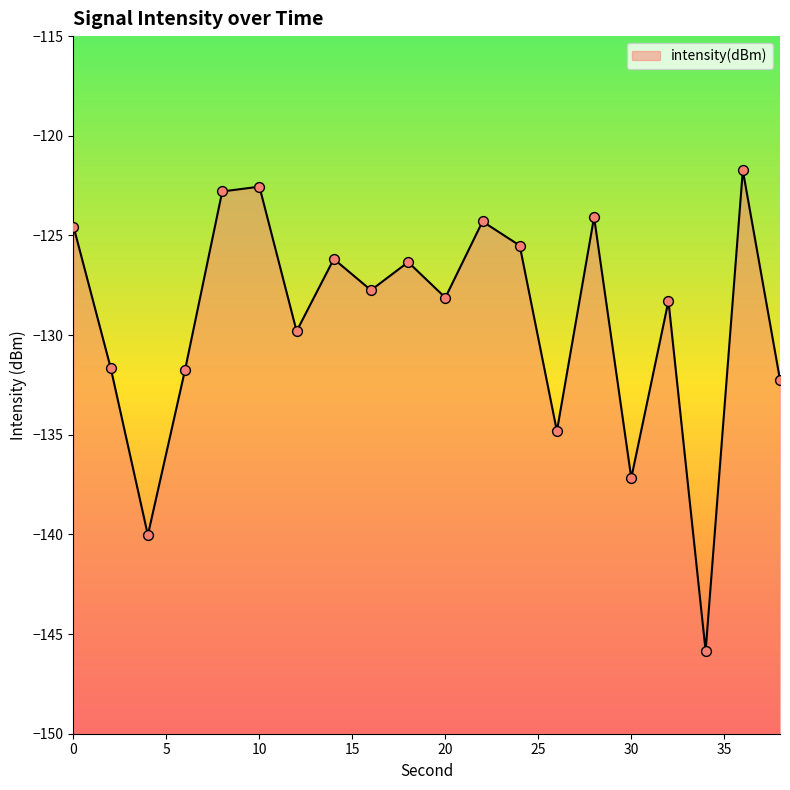

Between 12 and 10, which is larger?

10